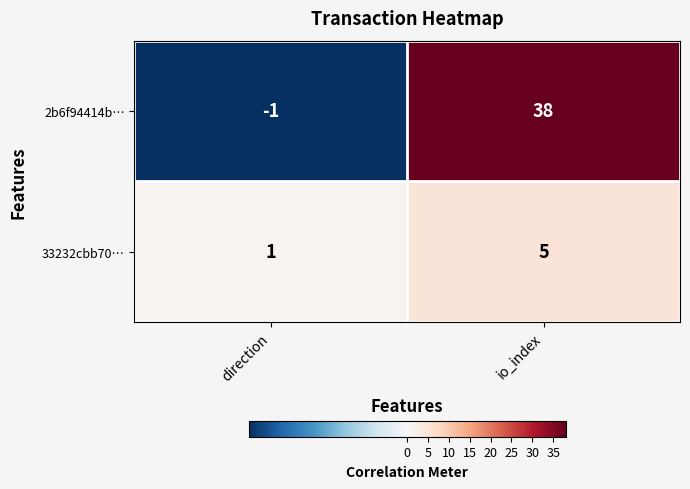

At which label is 33232cbb70… closest to 3?

direction